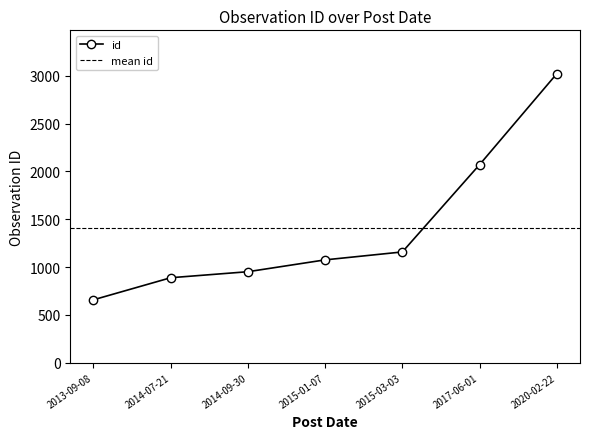

True or false: the data shows 342 at 2015-01-07.

False